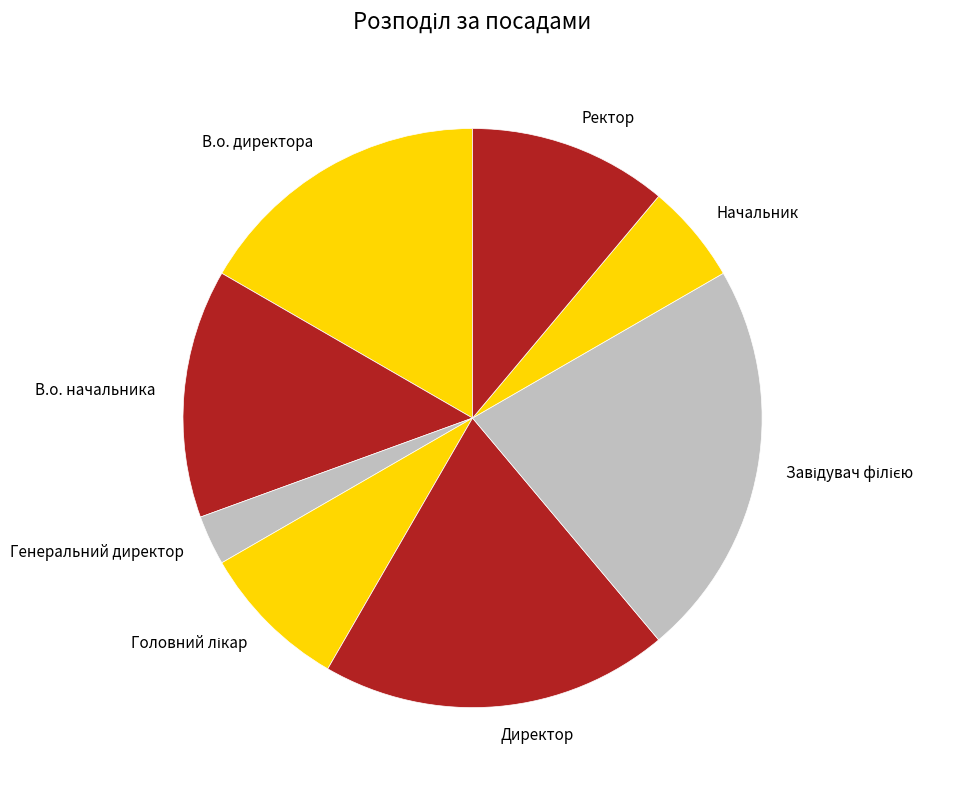

Combined, do Директор and Генеральний директор account for over 50%?

No